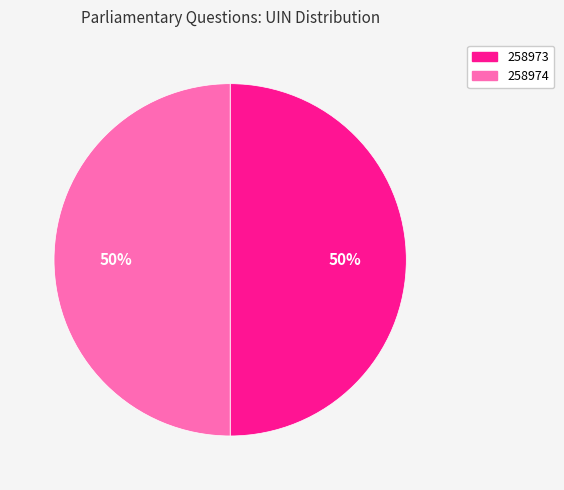

How many slices are in this pie chart?

2